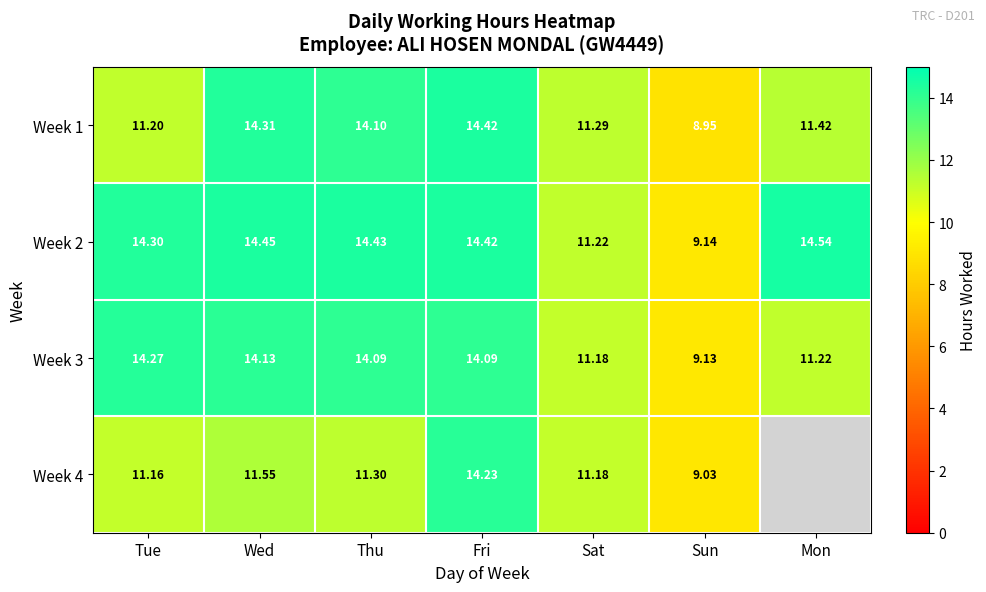

True or false: Week 3 has a value of 16.9 at Sat.

False